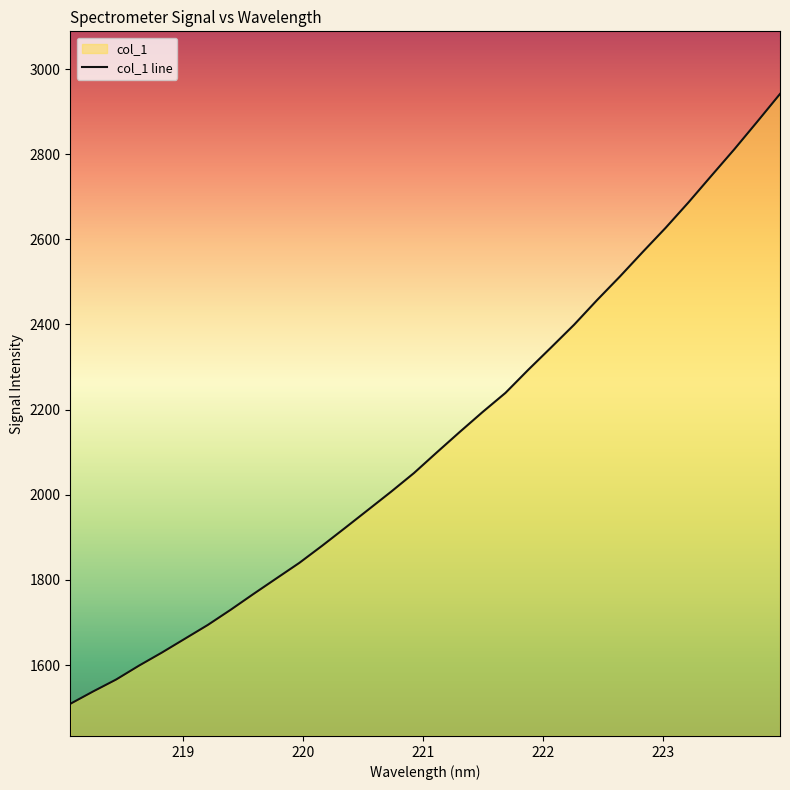

Is it true that the value at 218.2508 is 2376.9?

False